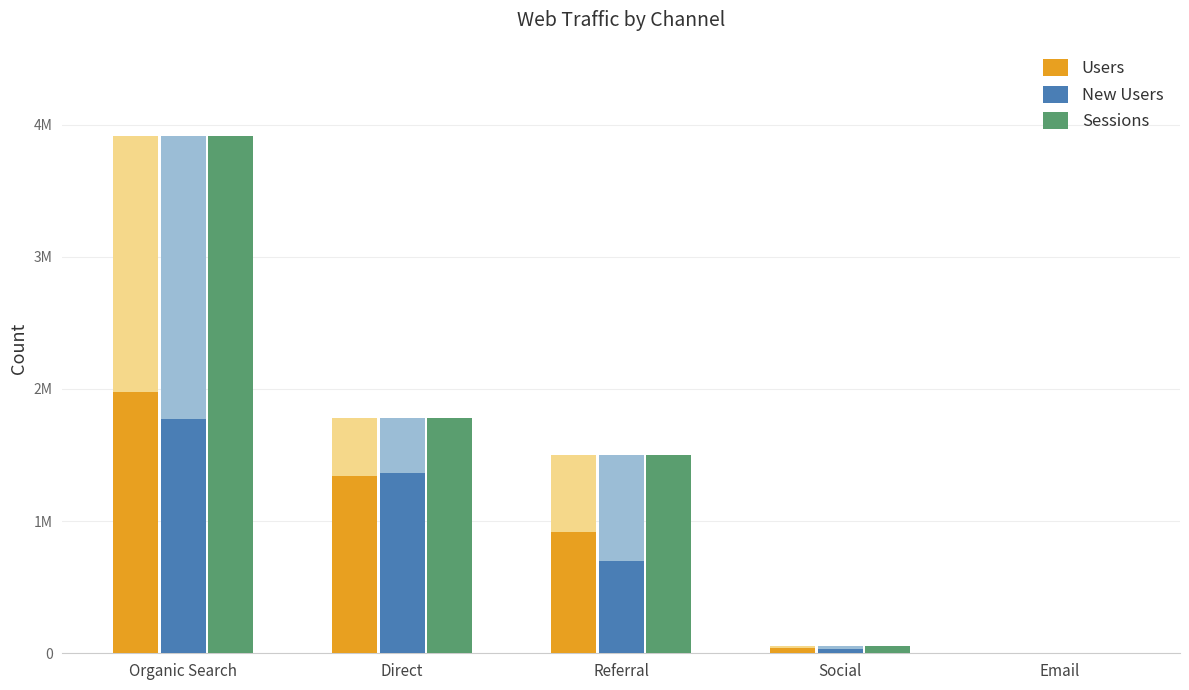

Reading left to right, extract all data points from this chart.

Users: Organic Search=1974289	Direct=1342459	Referral=920446	Social=39423	Email=181
New Users: Organic Search=1776476	Direct=1361906	Referral=697339	Social=32945	Email=159
Sessions: Organic Search=3916017	Direct=1783784	Referral=1498868	Social=52620	Email=211